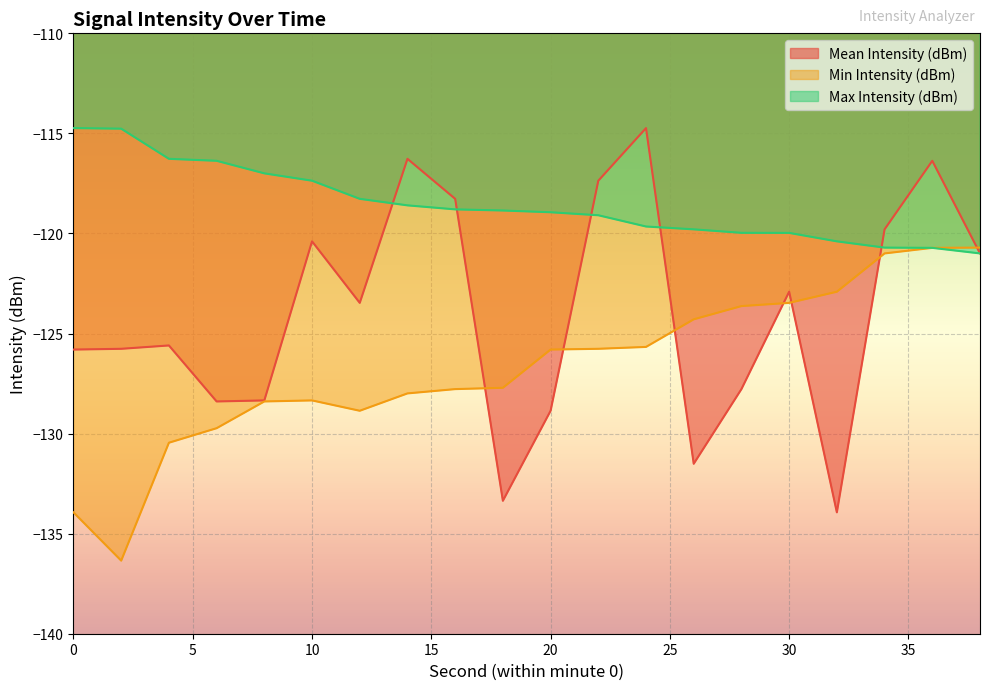

True or false: Min Intensity (dBm) and Max Intensity (dBm) intersect in this chart.

False